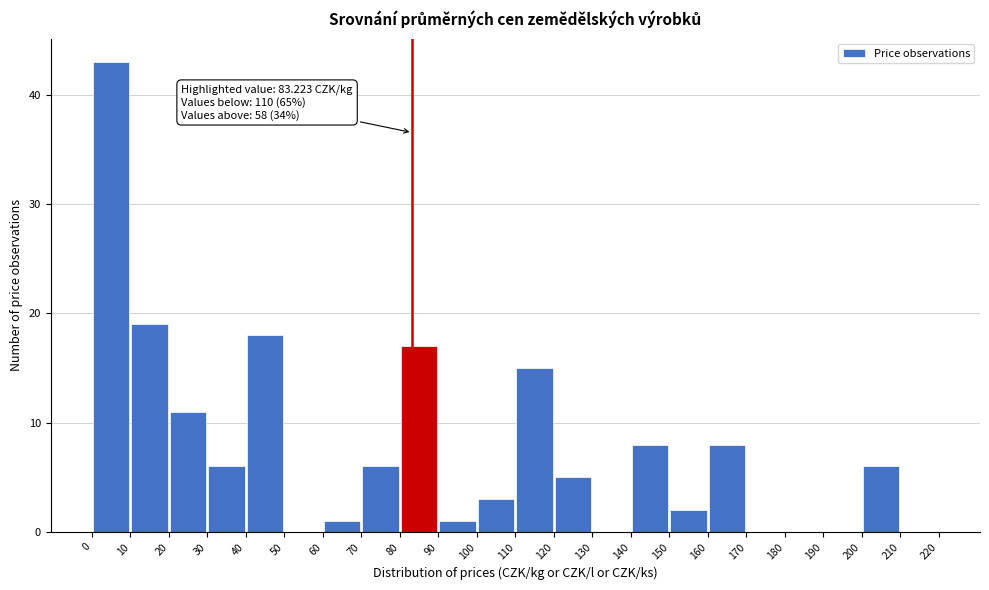

Which range on the x-axis has the tallest bar?

0 to 10